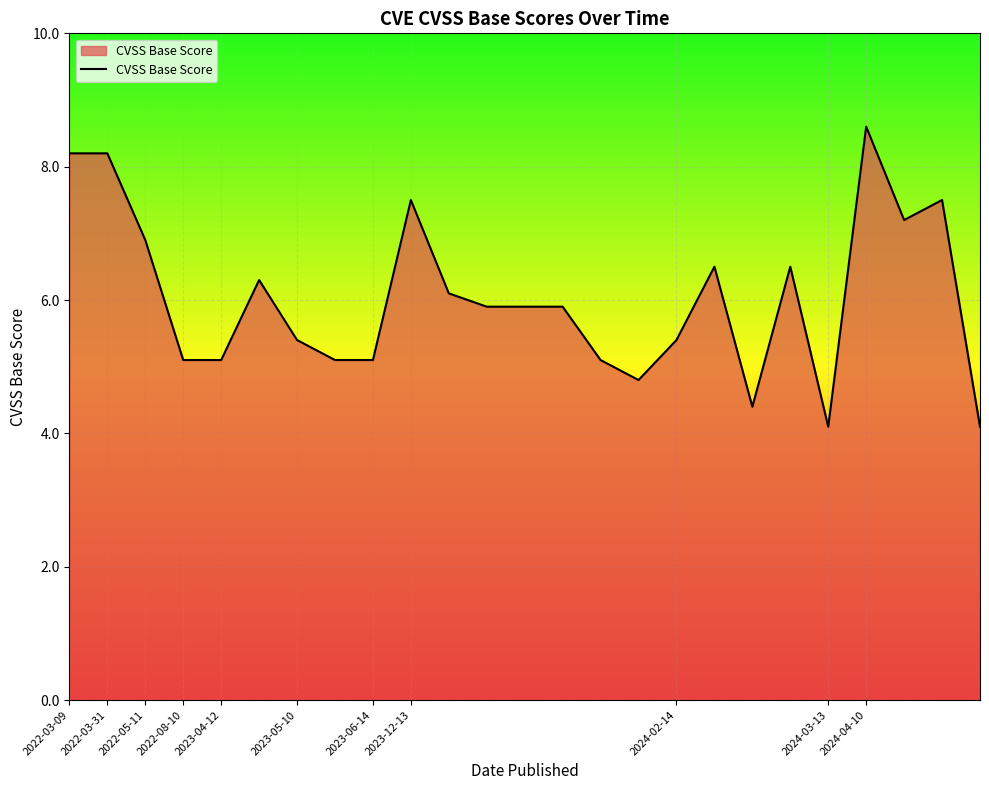

How many lines are shown in the chart?

1